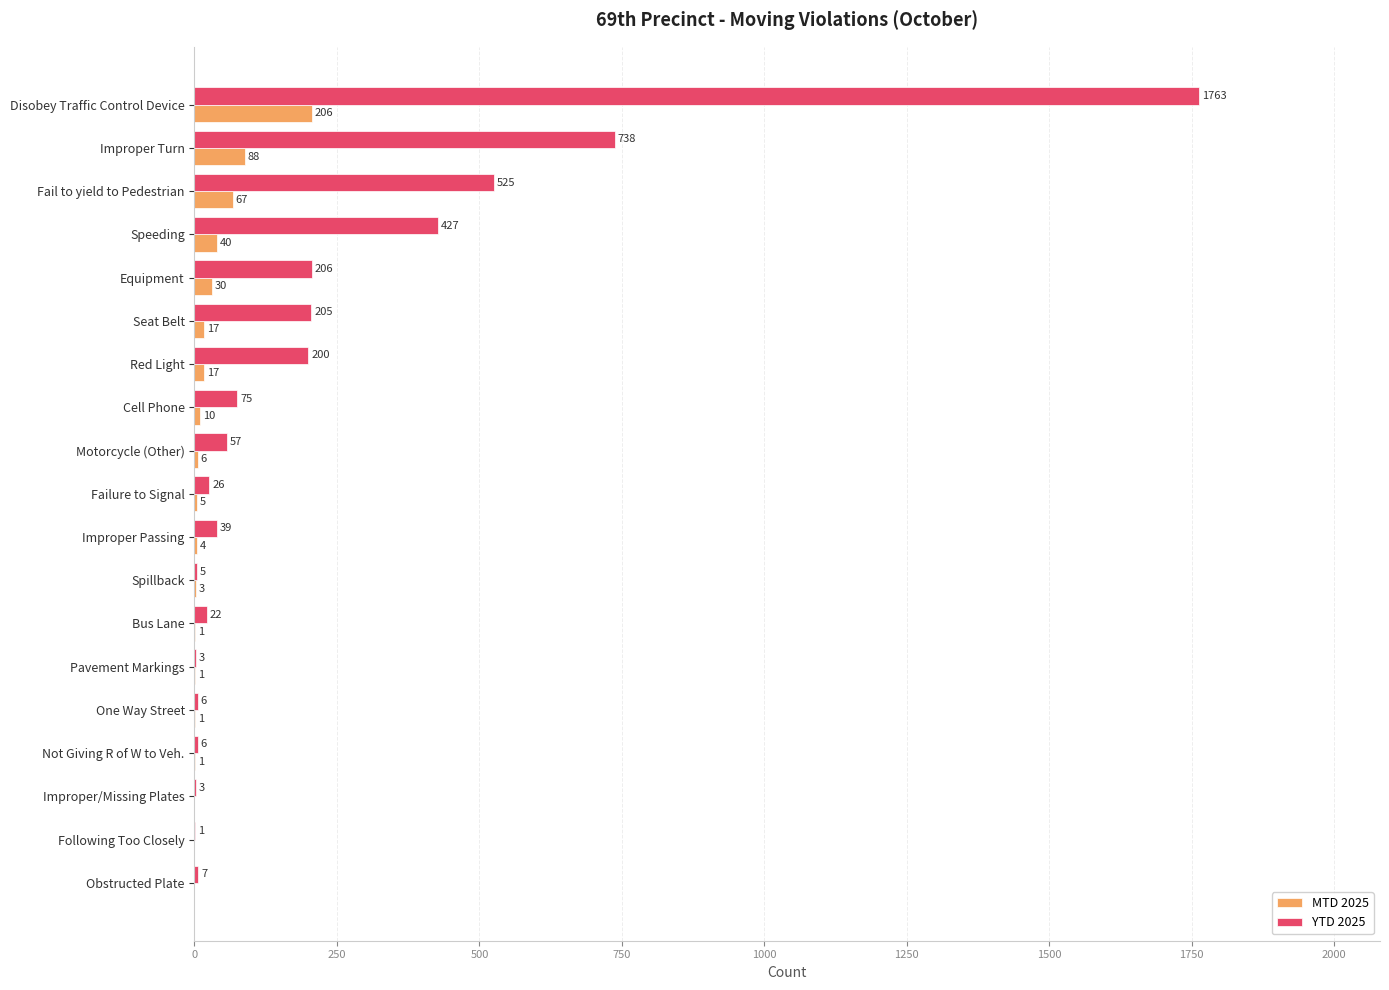

Where is YTD 2025 nearest to the value 882?

Improper Turn